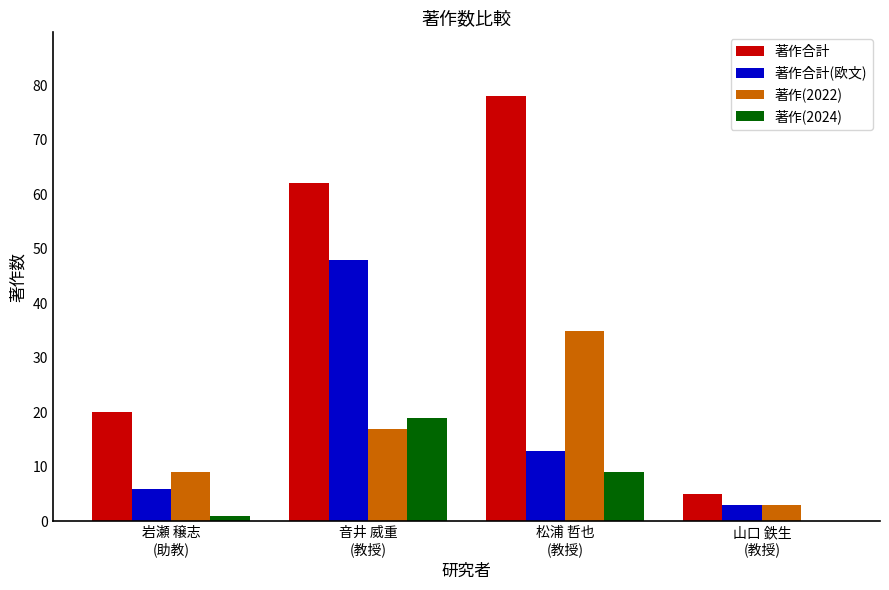

What is the sum of all 著作合計 values?

165